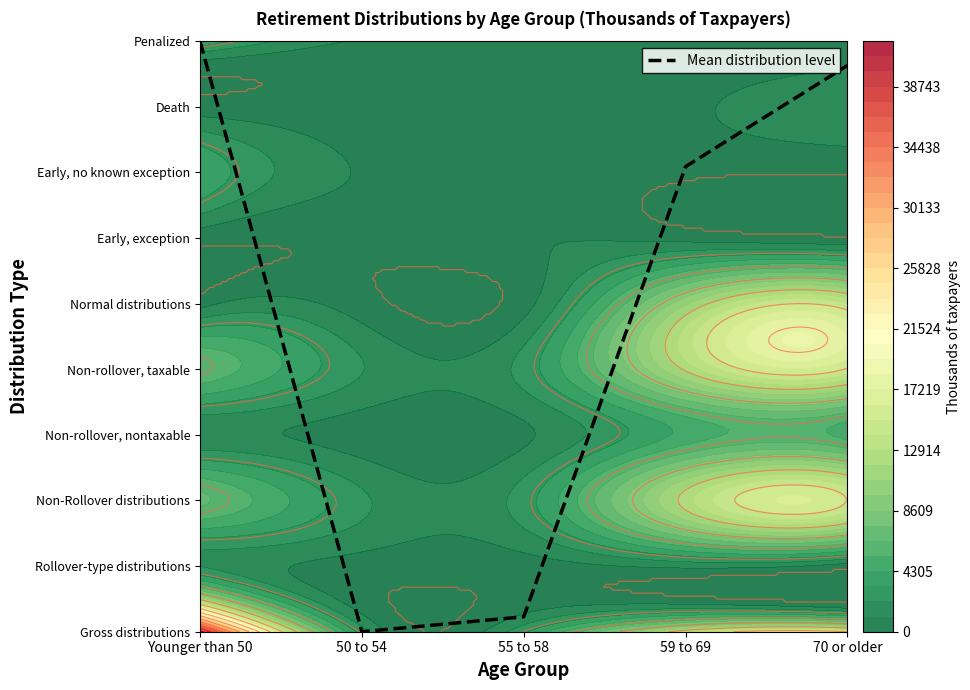

List the labels in order of value, smallest first.

50 to 54, 55 to 58, 59 to 69, 70 or older, Younger than 50